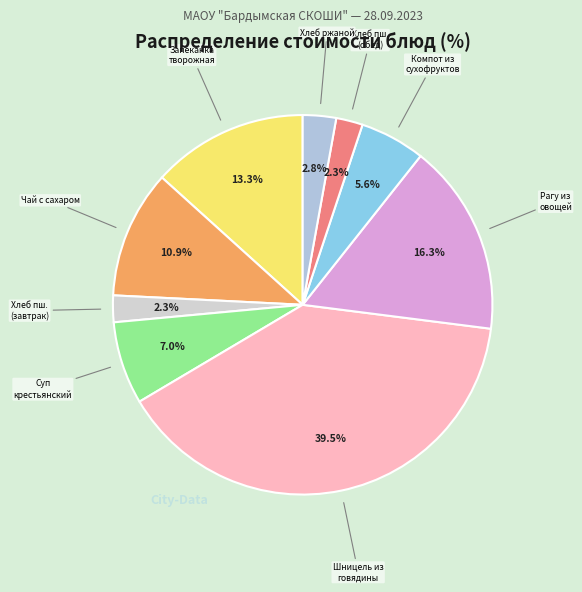

What is the smallest slice in the pie chart?

Хлеб пшеничный (завтрак)